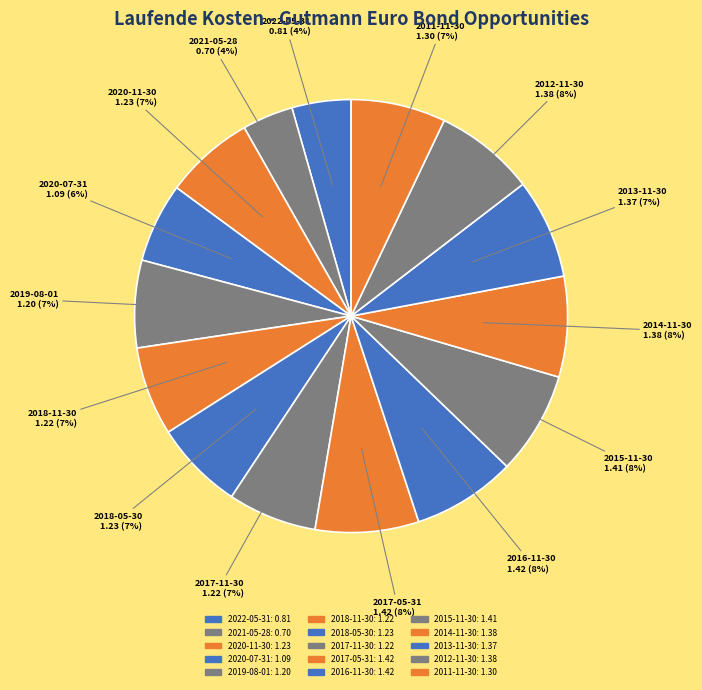

Does 2012-11-30 account for over 50% of the chart?

No